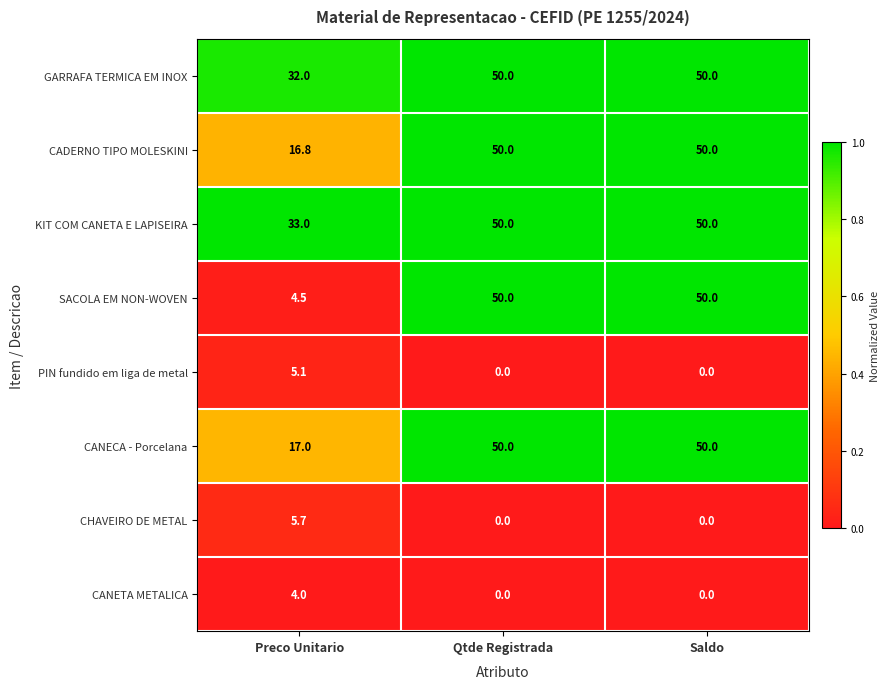

At how many categories does at least one series exceed 14?

3